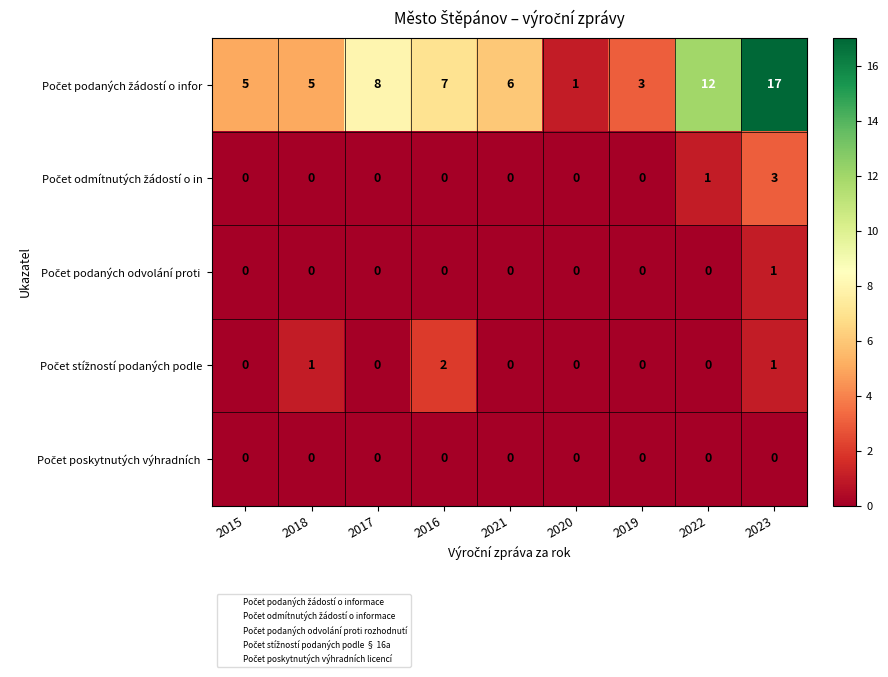

What is the total value across all series at 2021?

6